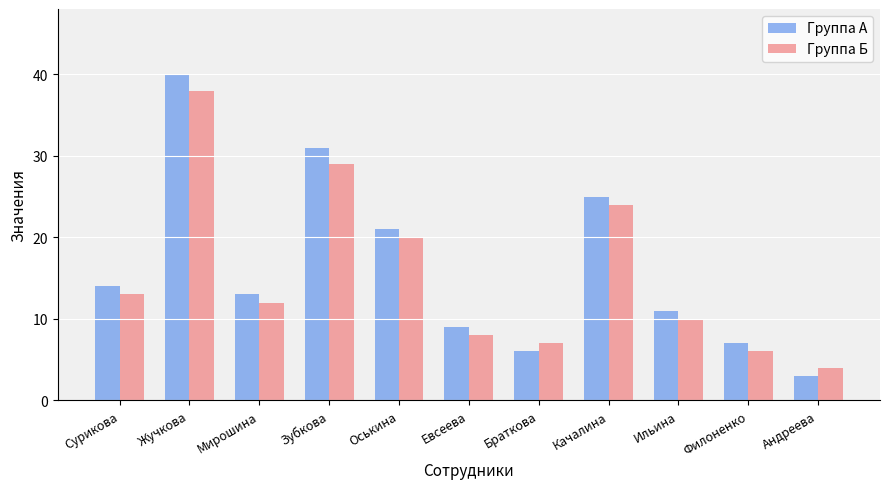

What is the difference between the second highest and minimum values in the Группа Б series?

25